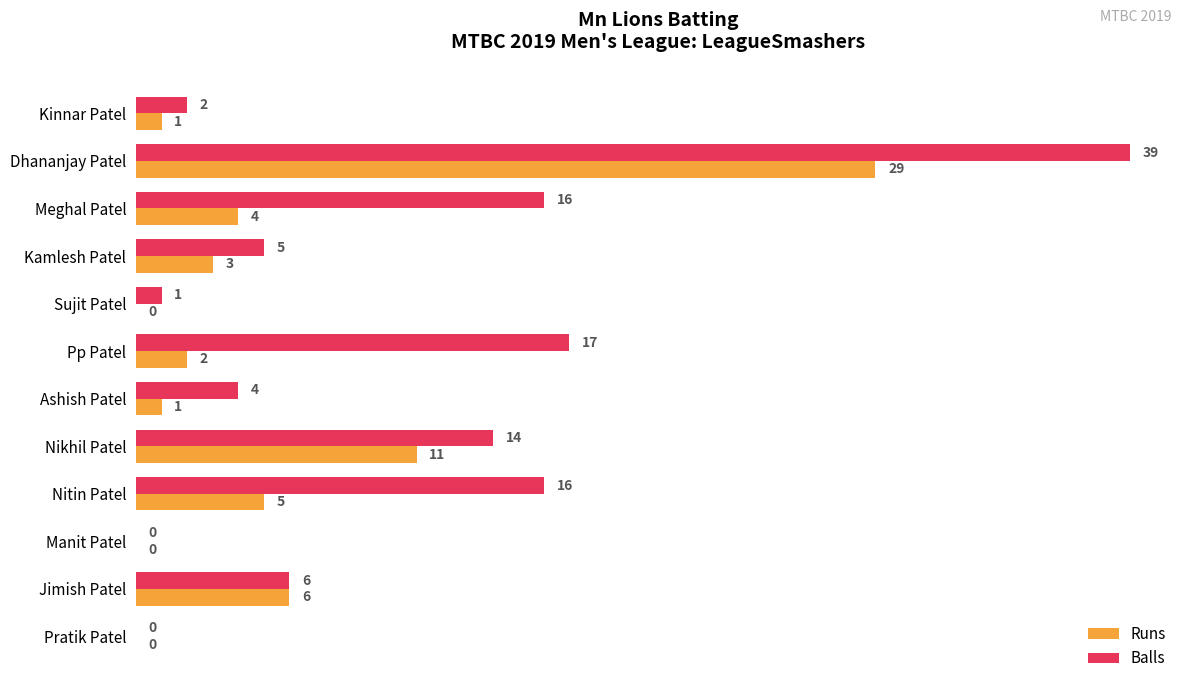

What is the maximum value shown in the chart?

39